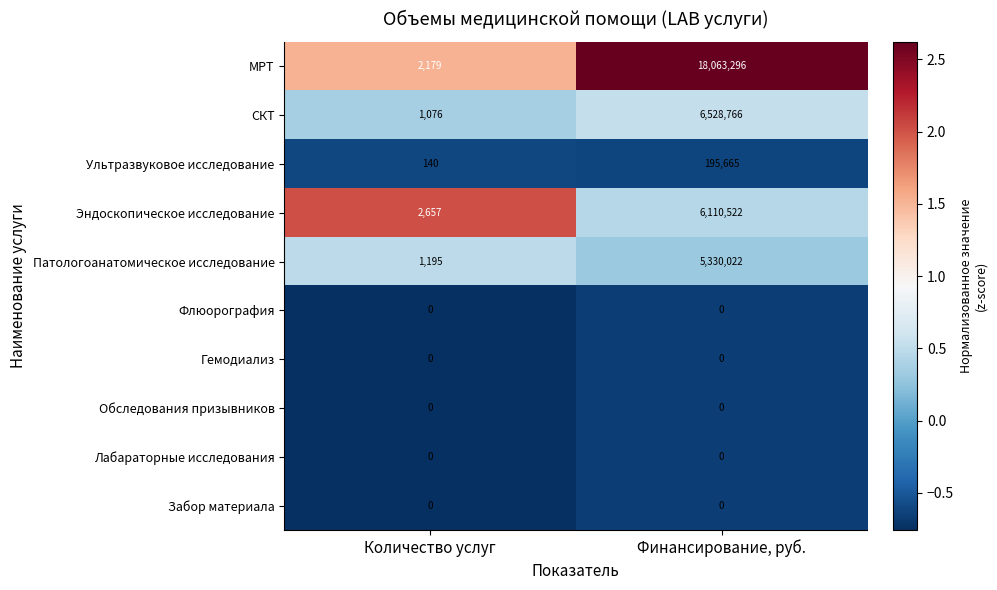

Is it true that СКТ equals 8632743 at Финансирование, руб.?

False